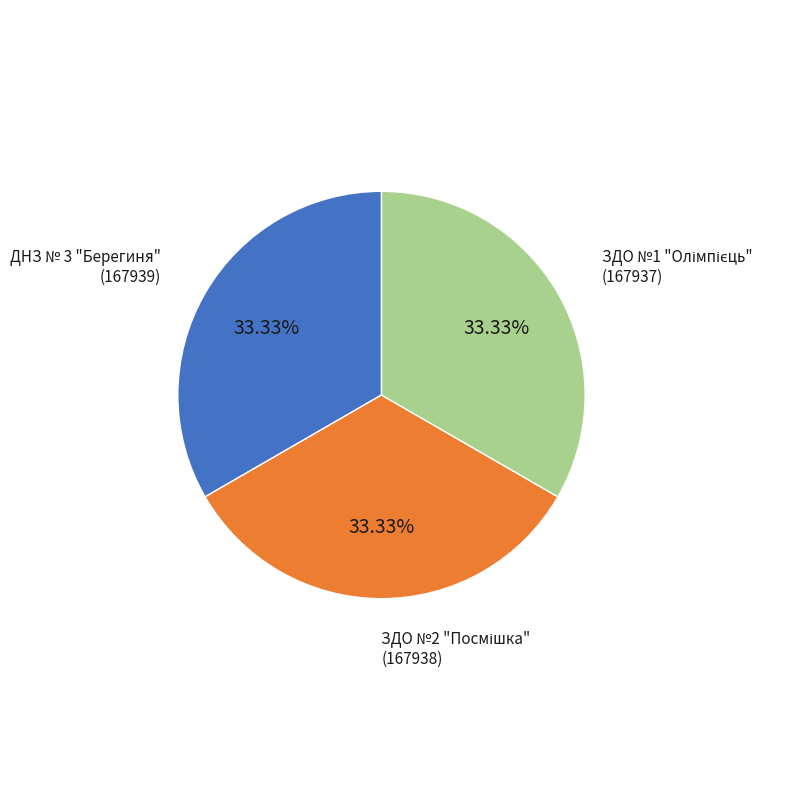

How many slices are in this pie chart?

3